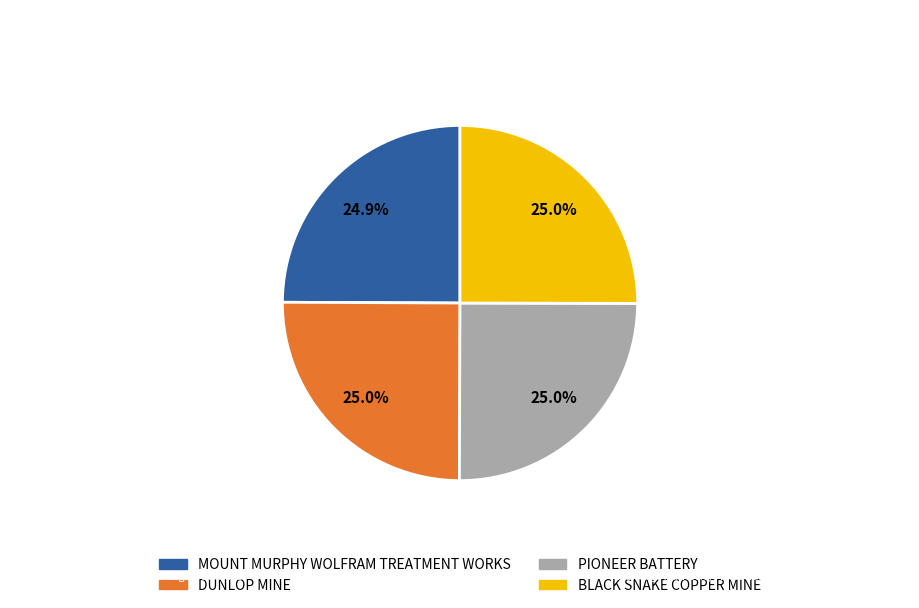

To the nearest percent, what percentage of the pie is DUNLOP MINE?

25%